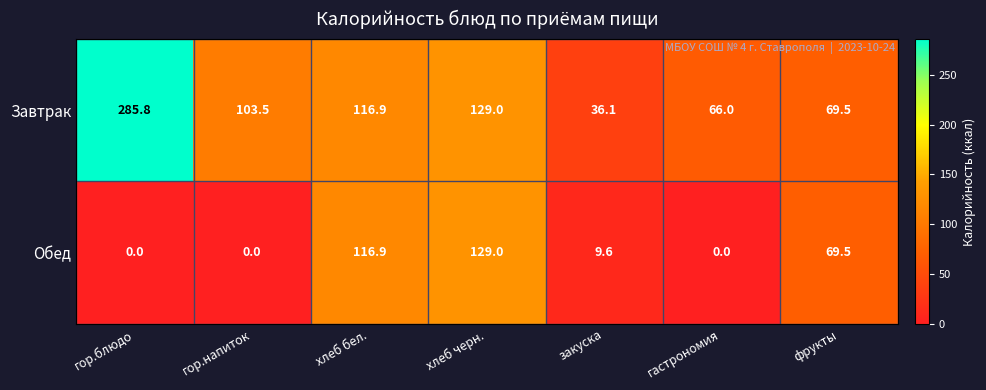

At which label does Завтрак first exceed 103?

гор.блюдо